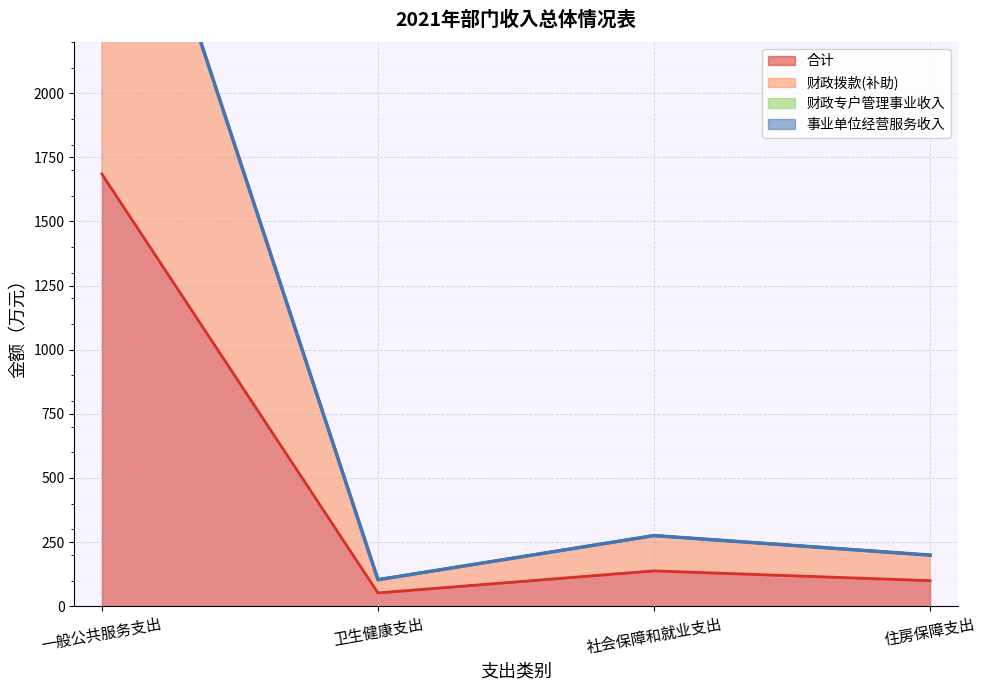

Is it true that 财政拨款(补助) equals 3370.0 at 一般公共服务支出?

True